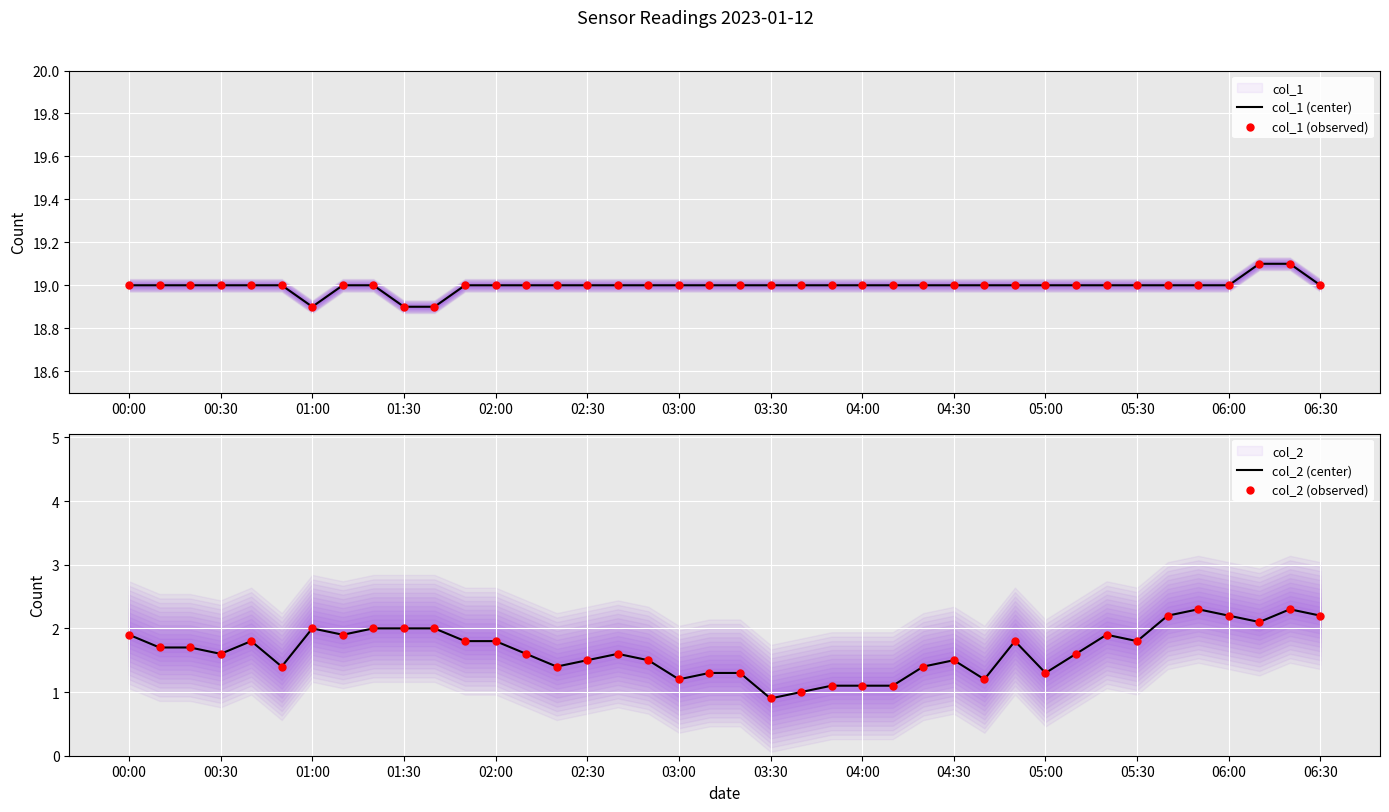

At how many categories does at least one series exceed 5?

40